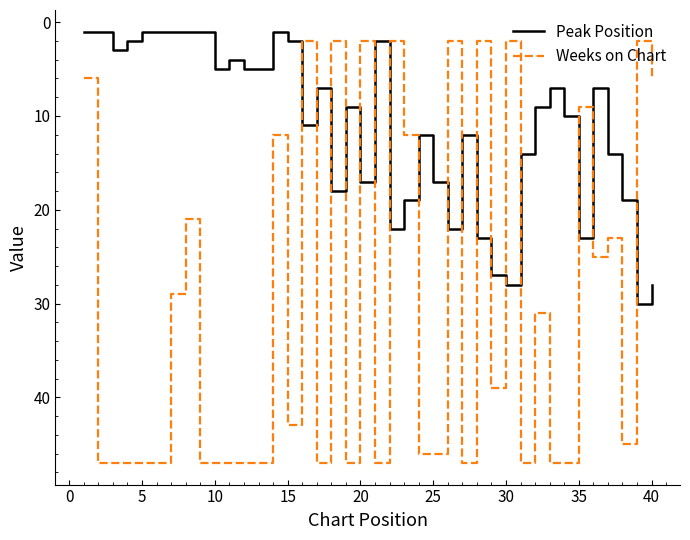

Which series has the widest spread of values?

Weeks on Chart